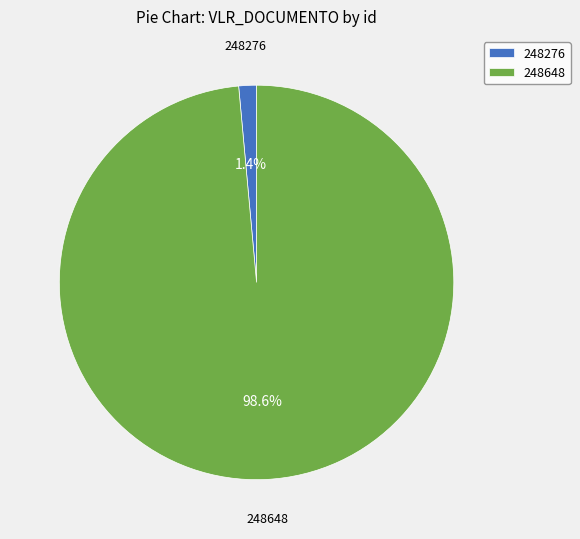

To the nearest percent, what percentage of the pie is 248276?

1%